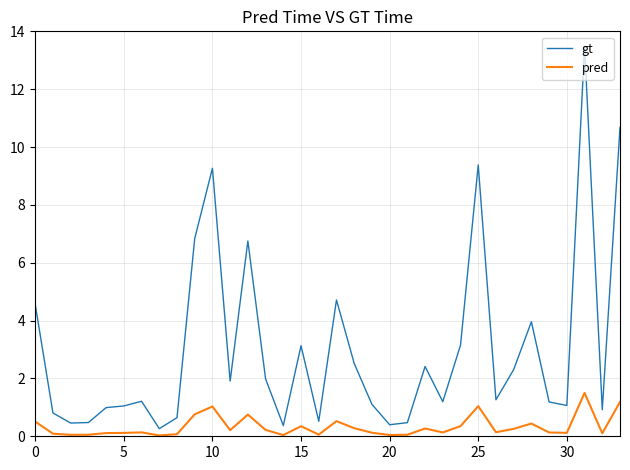

Which series has the largest range (max minus min)?

gt